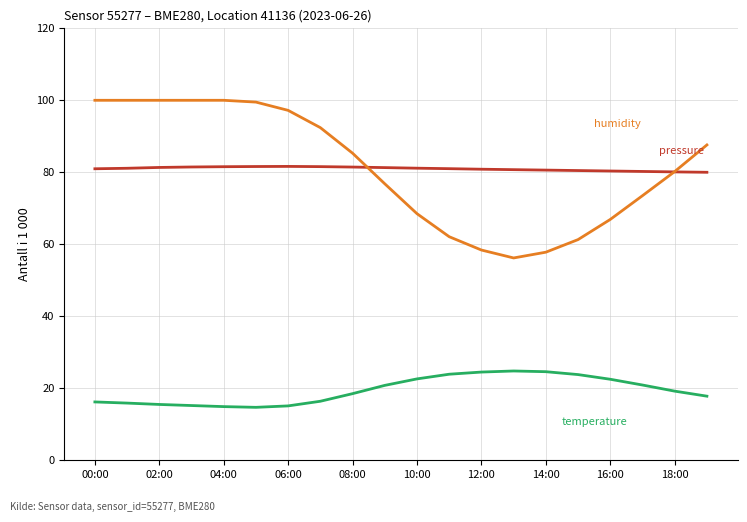

What is the maximum value shown in the chart?

100.0